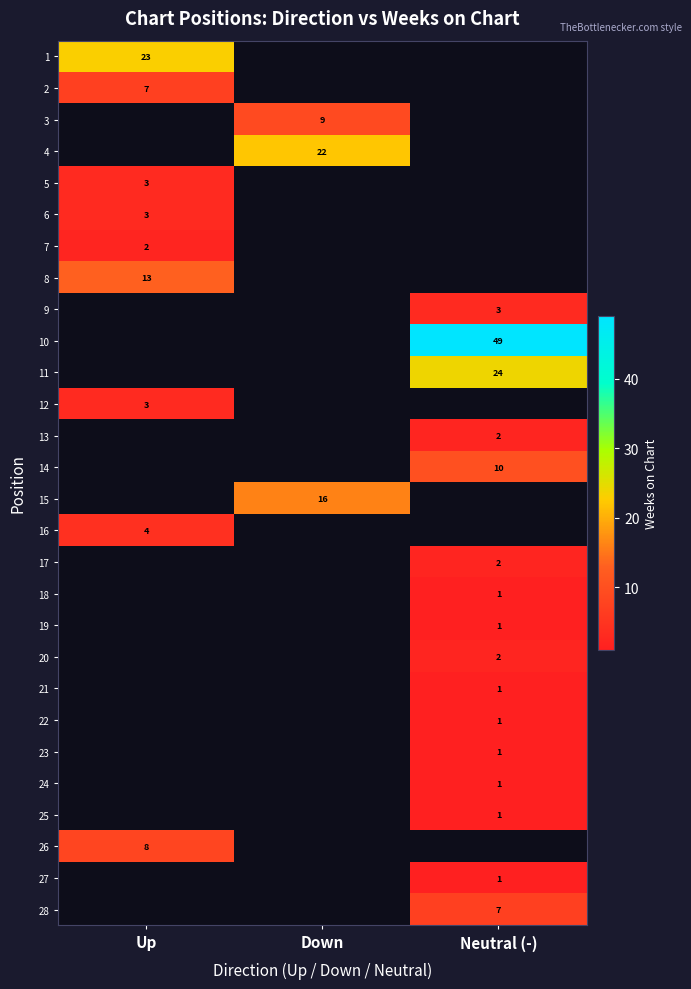

What is the greatest value displayed?

49.0